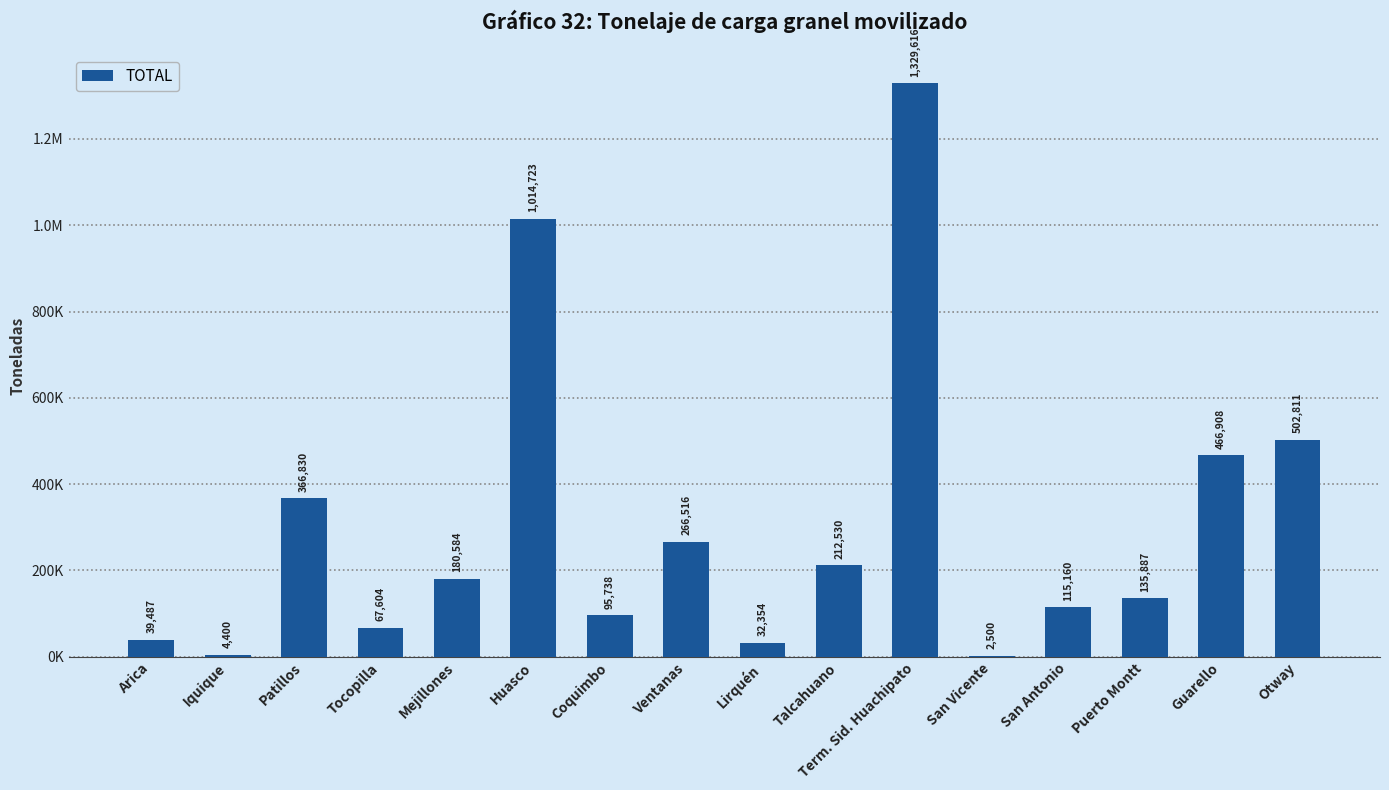

Are the bars horizontal?

No